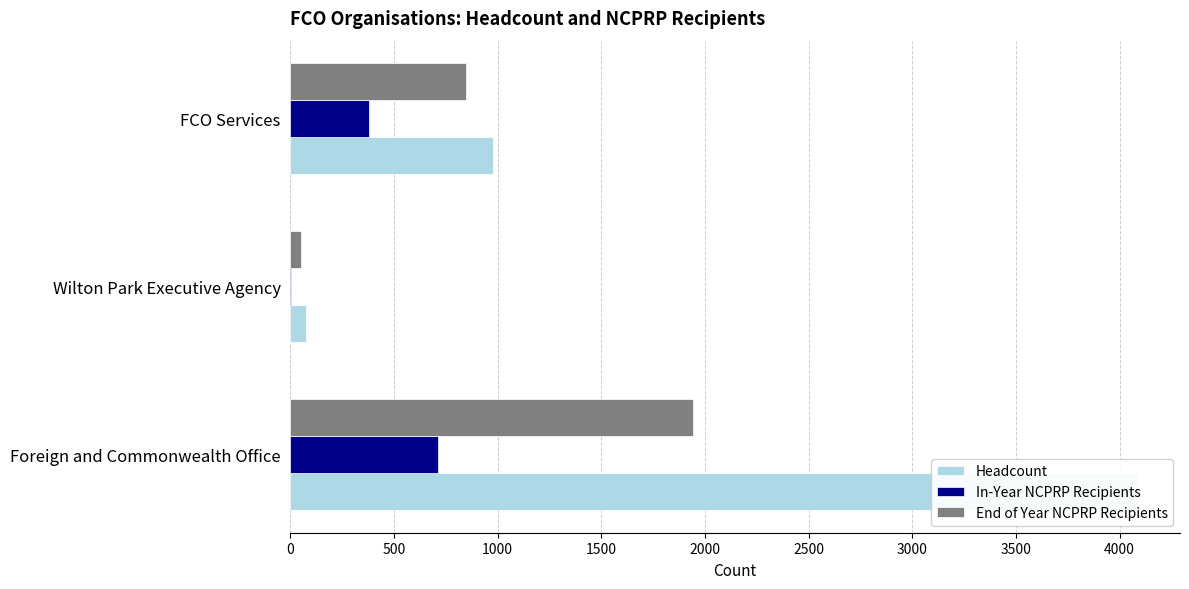

What is the greatest value displayed?

4087